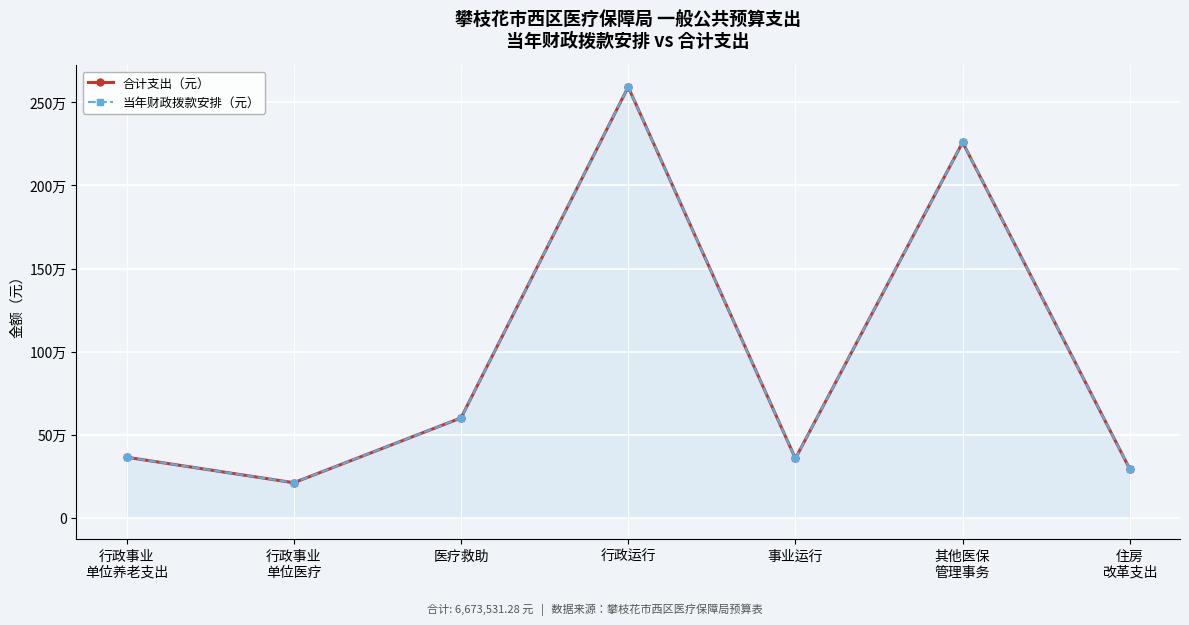

Reading left to right, extract all data points from this chart.

合计支出（元）: 363369.0	209764.4	600000.0	2593326.6	355698.3	2260000.0	291373.0
当年财政拨款安排（元）: 363369.0	209764.4	600000.0	2593326.6	355698.3	2260000.0	291373.0